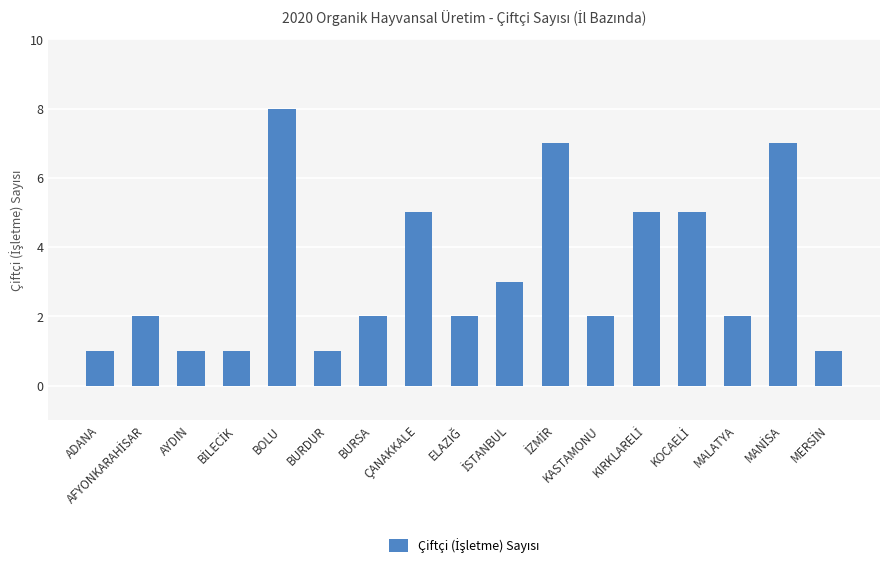

What is the average value?

3